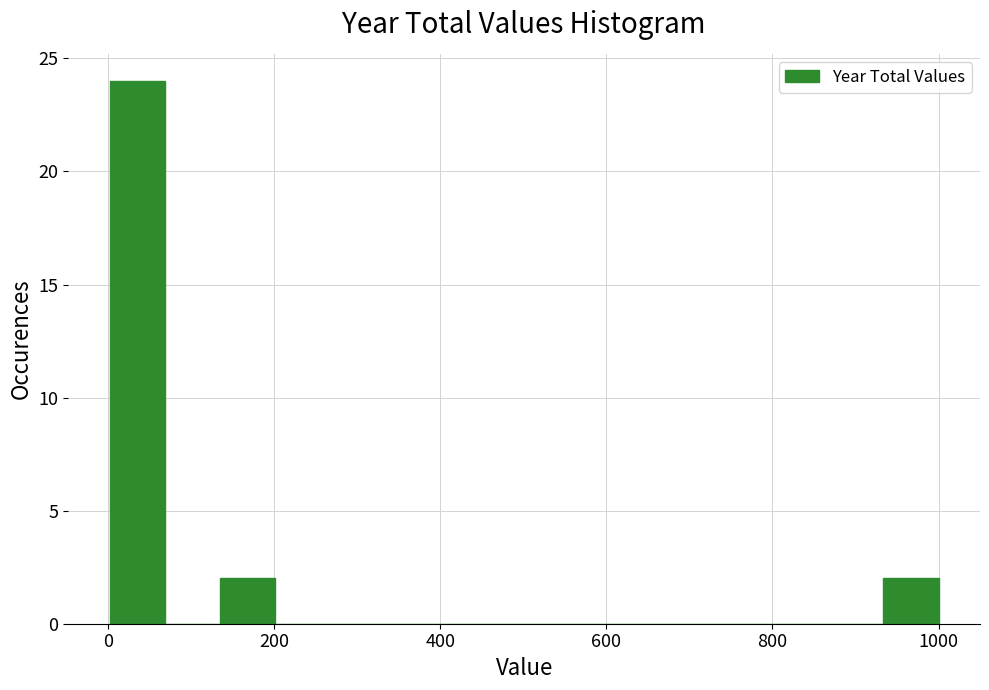

Around what value on the x-axis is the tallest bar? Give the approximate position of its centre, as read against the axis.

40